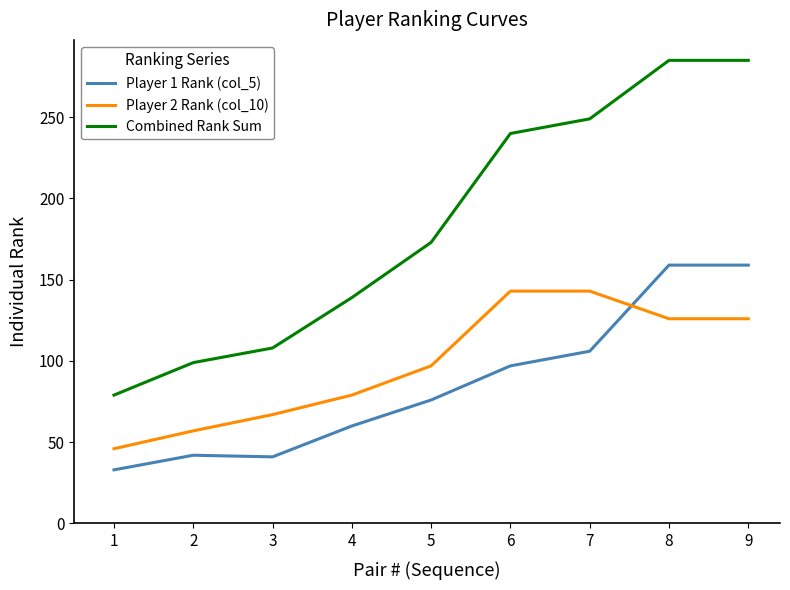

The value of Player 2 Rank (col_10) at 2 is 35. True or false?

False